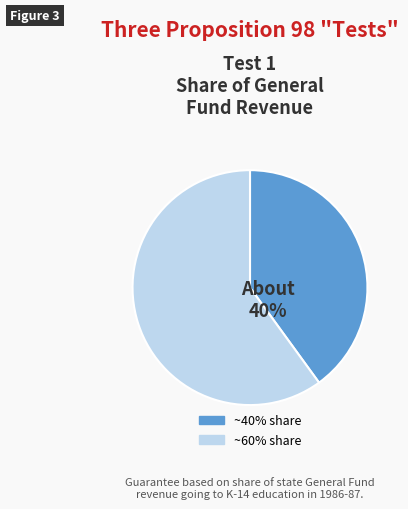

How many slices are in this pie chart?

2